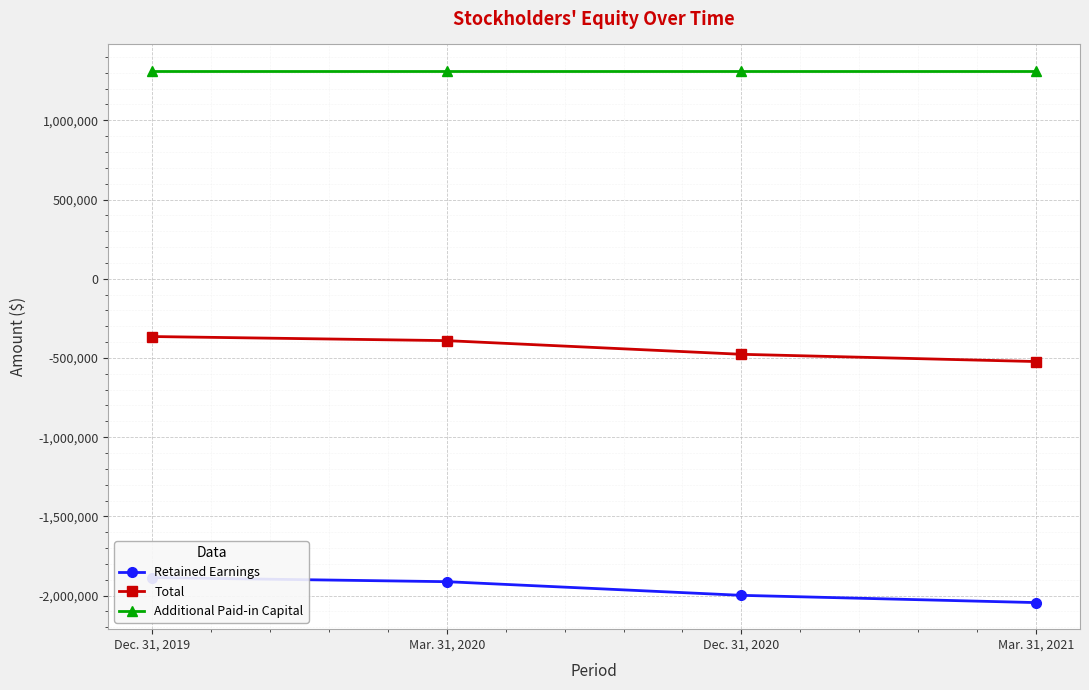

Reading left to right, what are all the values shown in this chart?

Retained Earnings: Dec. 31, 2019=-1886006	Mar. 31, 2020=-1911912	Dec. 31, 2020=-1998062	Mar. 31, 2021=-2043841
Total: Dec. 31, 2019=-364754	Mar. 31, 2020=-390660	Dec. 31, 2020=-476810	Mar. 31, 2021=-522589
Additional Paid-in Capital: Dec. 31, 2019=1310910	Mar. 31, 2020=1310910	Dec. 31, 2020=1310910	Mar. 31, 2021=1310910